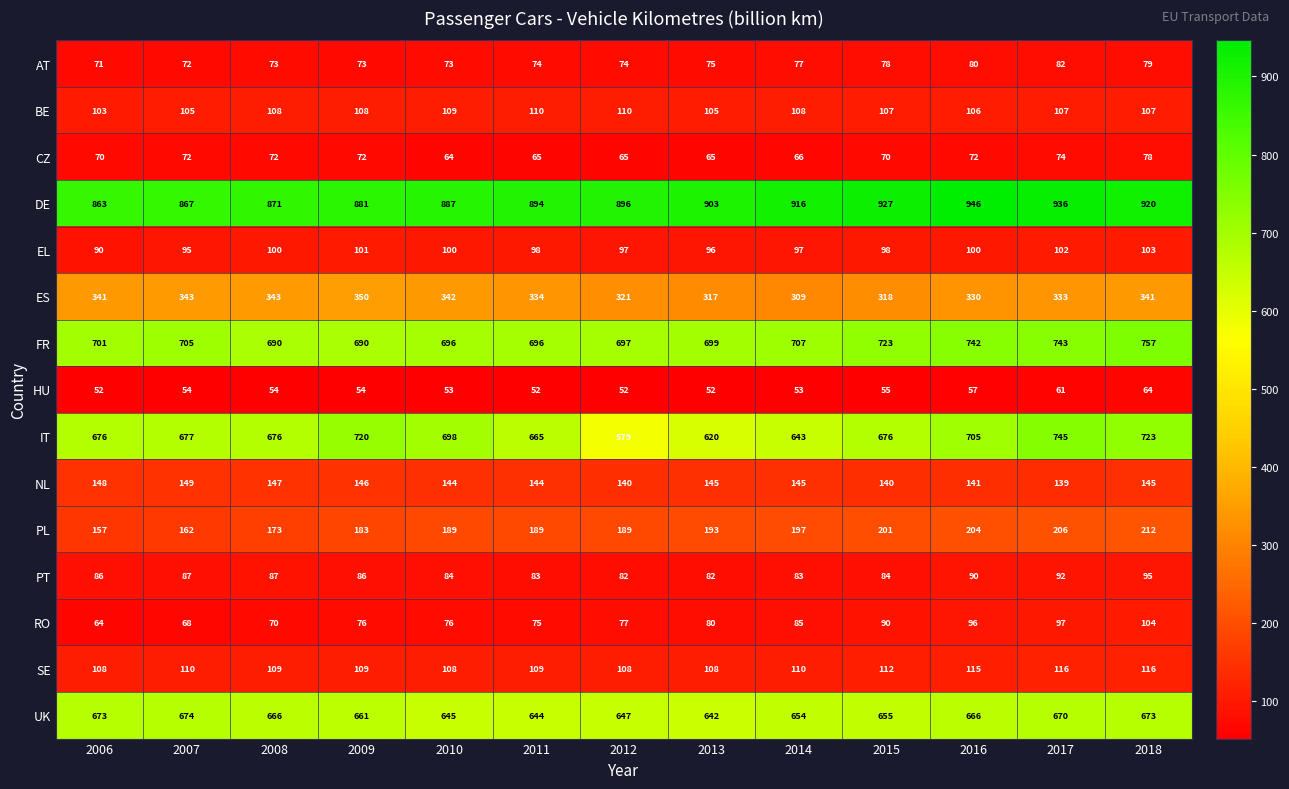

Which series changed the most between 2007 and 2011?

UK